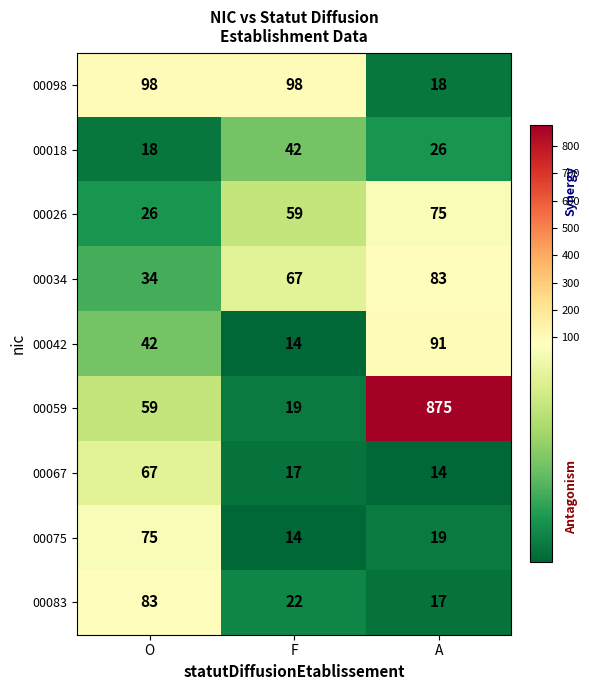

At which label is 00067 closest to 40?

F